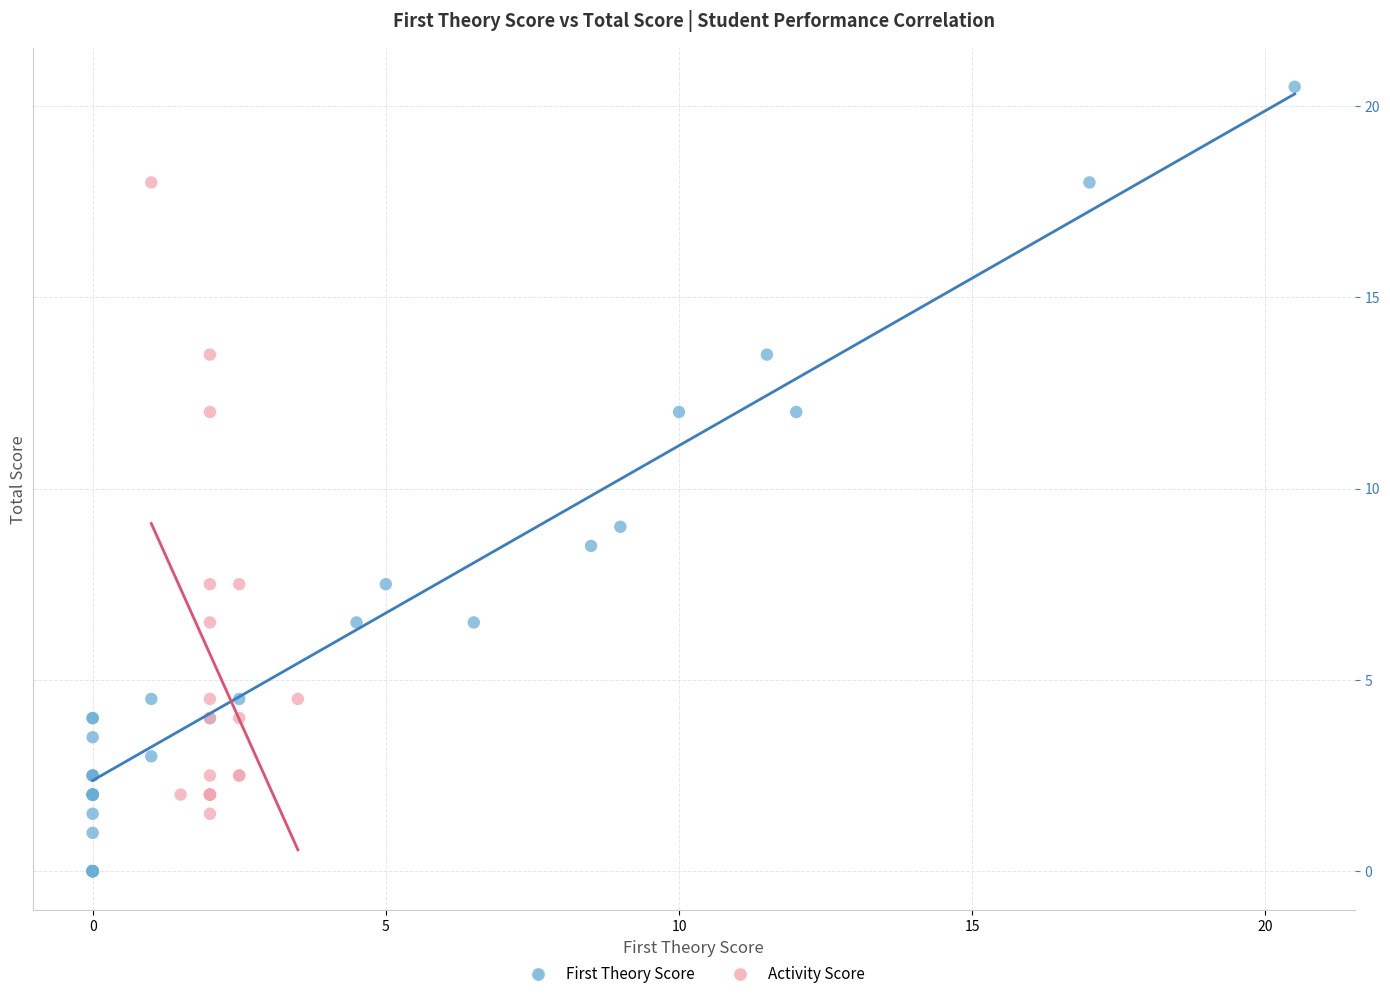

Which series reaches the maximum Y coordinate?

First Theory Score